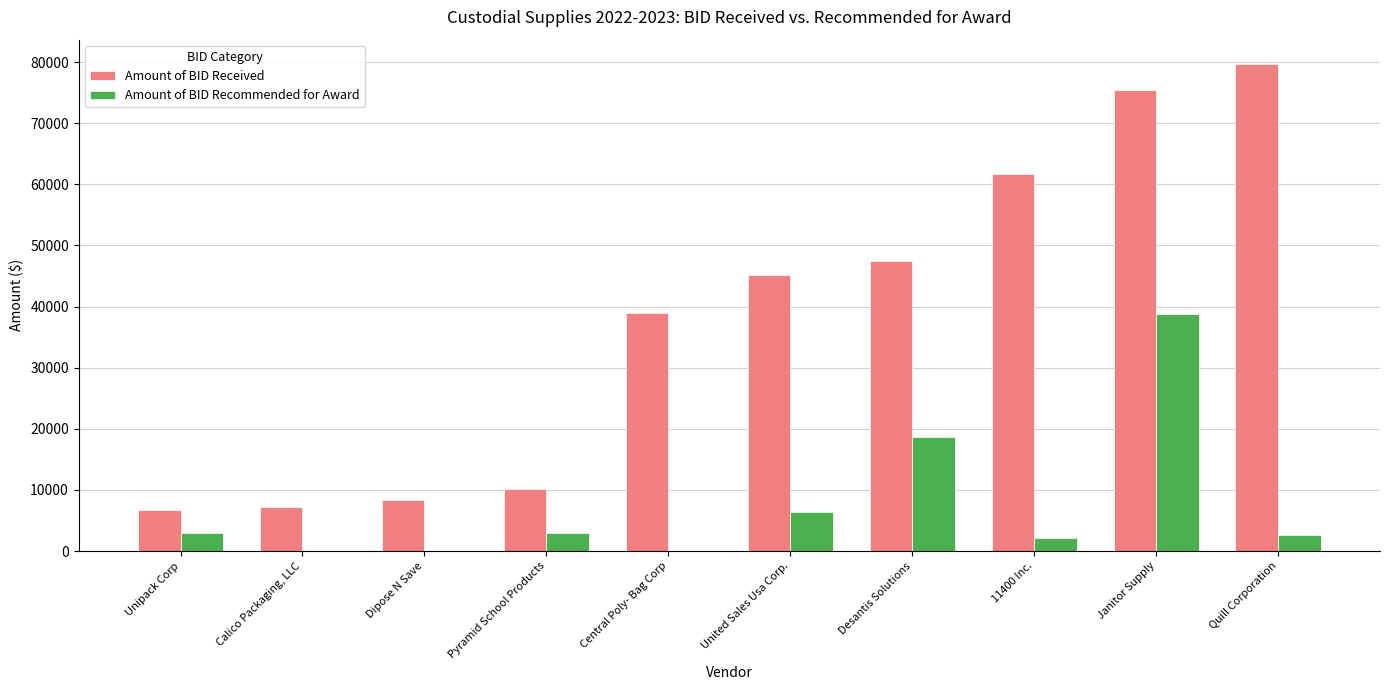

What is the difference between the Amount of BID Recommended for Award values at United Sales Usa Corp. and 11400 Inc.?

4144.5